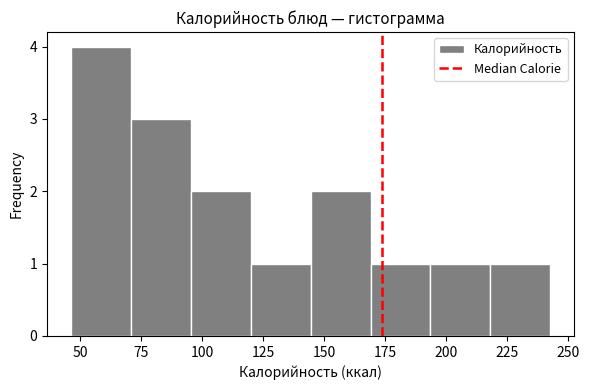

Reading left to right, list every bar in this chart as the range it spans on the x-axis followed by its height. Neither the bar edges nor the heights are printed on the chart, so give them approximately, as read against the axes.

45 to 70: 4
70 to 95: 3
95 to 120: 2
120 to 145: 1
145 to 170: 2
170 to 195: 1
195 to 220: 1
220 to 245: 1